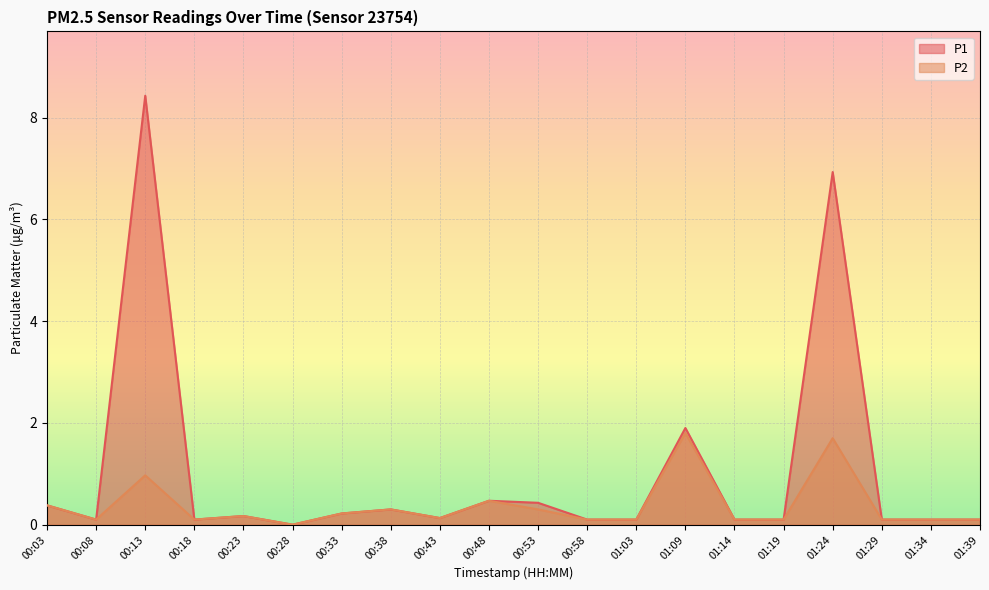

What are all the series names shown in the legend?

P1, P2